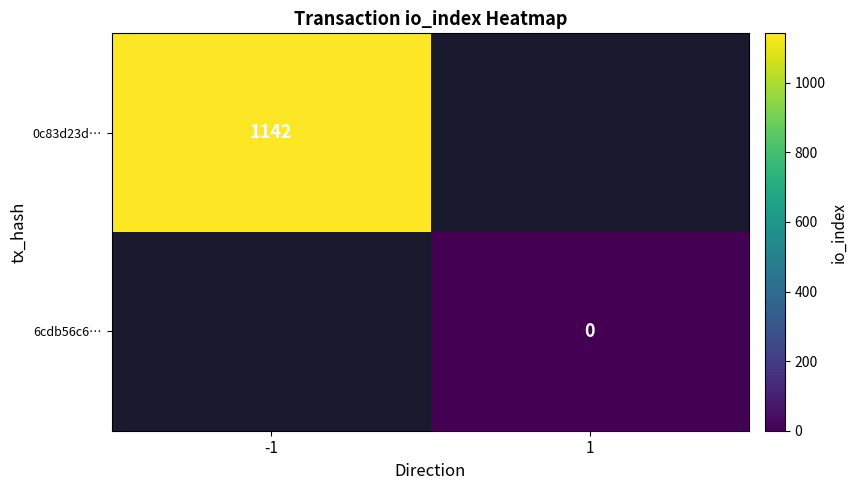

Is the value of 6cdb56c6… at 1 greater than the value of 0c83d23d… at -1?

No